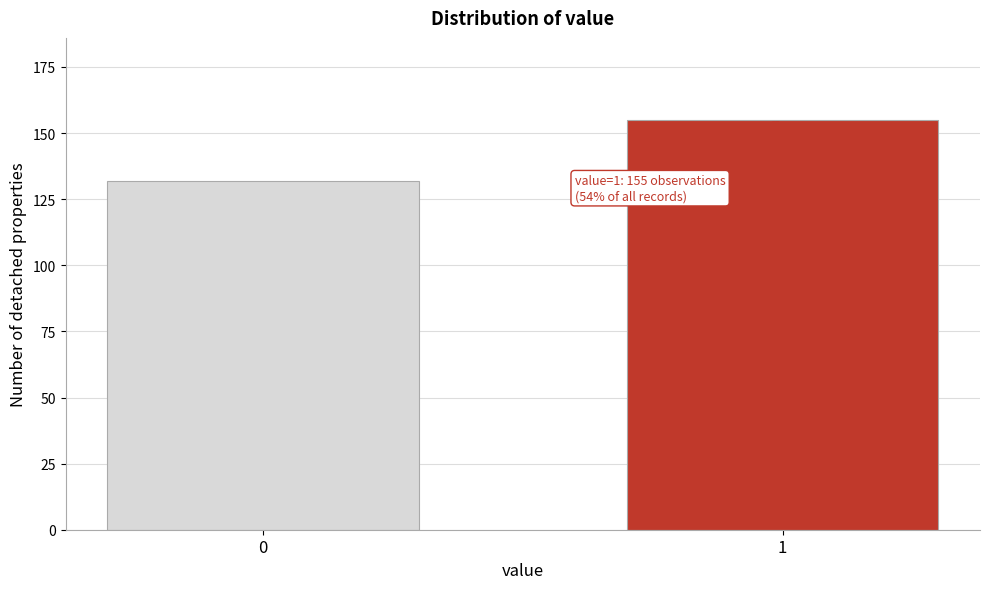

Reading left to right, list all the values displayed in this chart.

0=132	1=155